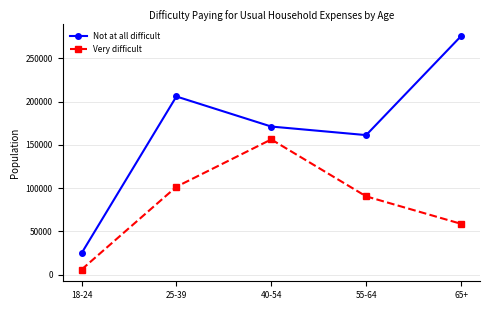

At which category does Very difficult reach its first local peak?

40-54